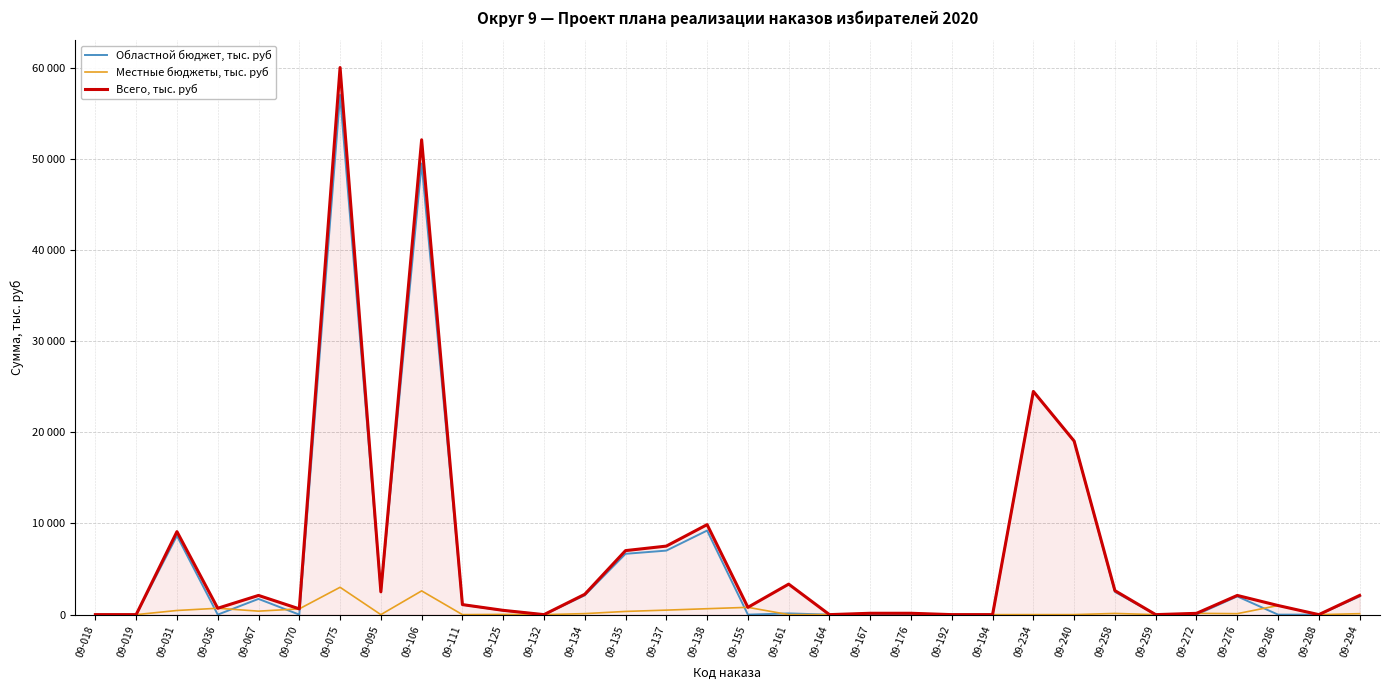

Reading right to left, extract all data points from this chart.

Областной бюджет, тыс. руб: 2000.0	0.0	0.0	2000.0	0.0	0.0	2500.0	19034.5	24478.3	0.0	0.0	0.0	0.0	0.0	133.8	0.0	9220.9	7021.3	6670.2	2118.2	0.0	446.5	1100.0	49473.4	2500.0	57000.0	0.0	1724.5	0.0	8646.2	0.0	0.0
Местные бюджеты, тыс. руб: 105.3	0.0	1000.0	105.3	142.0	0.0	131.6	0.0	0.0	0.0	0.0	150.0	150.0	0.0	0.0	800.0	649.8	494.8	351.1	111.5	0.0	23.5	0.0	2603.9	0.0	3000.0	632.0	381.5	700.0	455.0	0.0	0.0
Всего, тыс. руб: 2105.3	0.0	1000.0	2105.3	142.0	0.0	2631.6	19034.5	24478.3	0.0	0.0	150.0	150.0	0.0	3344.6	800.0	9870.7	7516.1	7021.3	2229.7	0.0	470.0	1100.0	52077.2	2500.0	60000.0	632.0	2106.0	700.0	9101.2	0.0	0.0